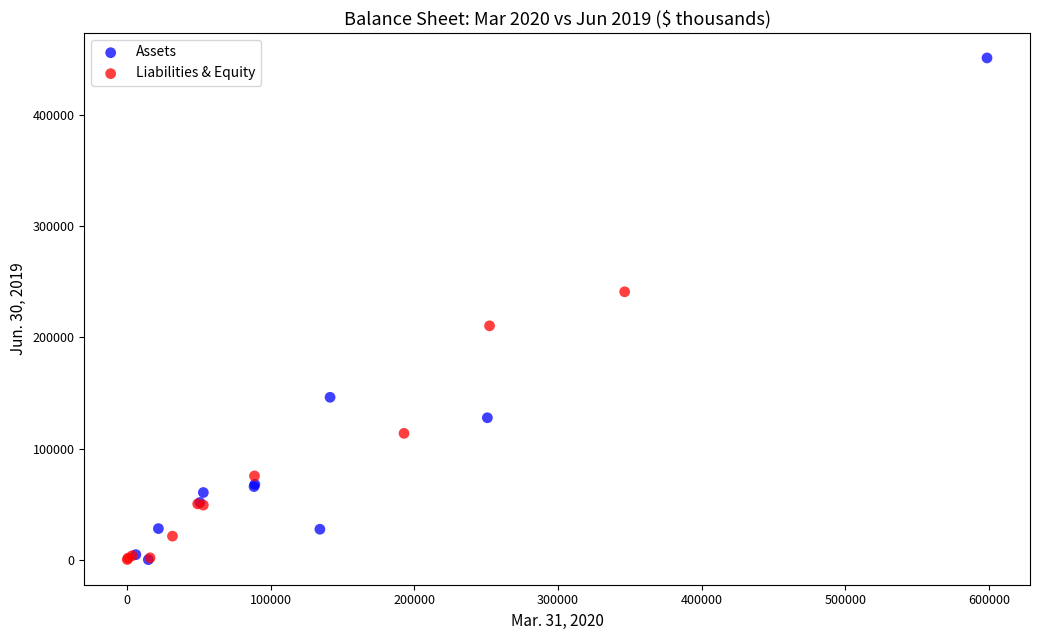

Which series contains the highest Y value?

Assets